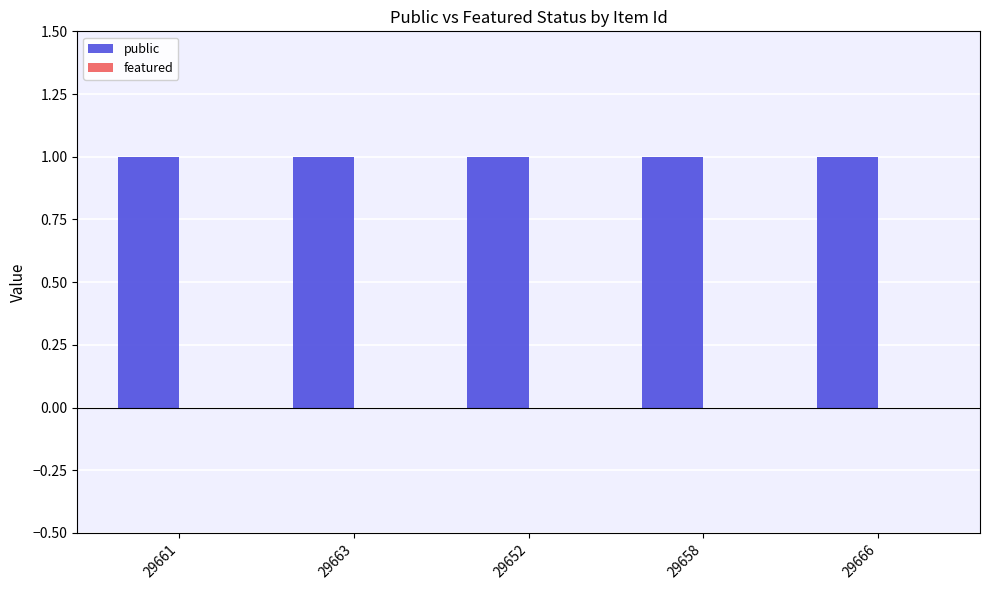

What is the difference between the highest and lowest values at 29658?

1